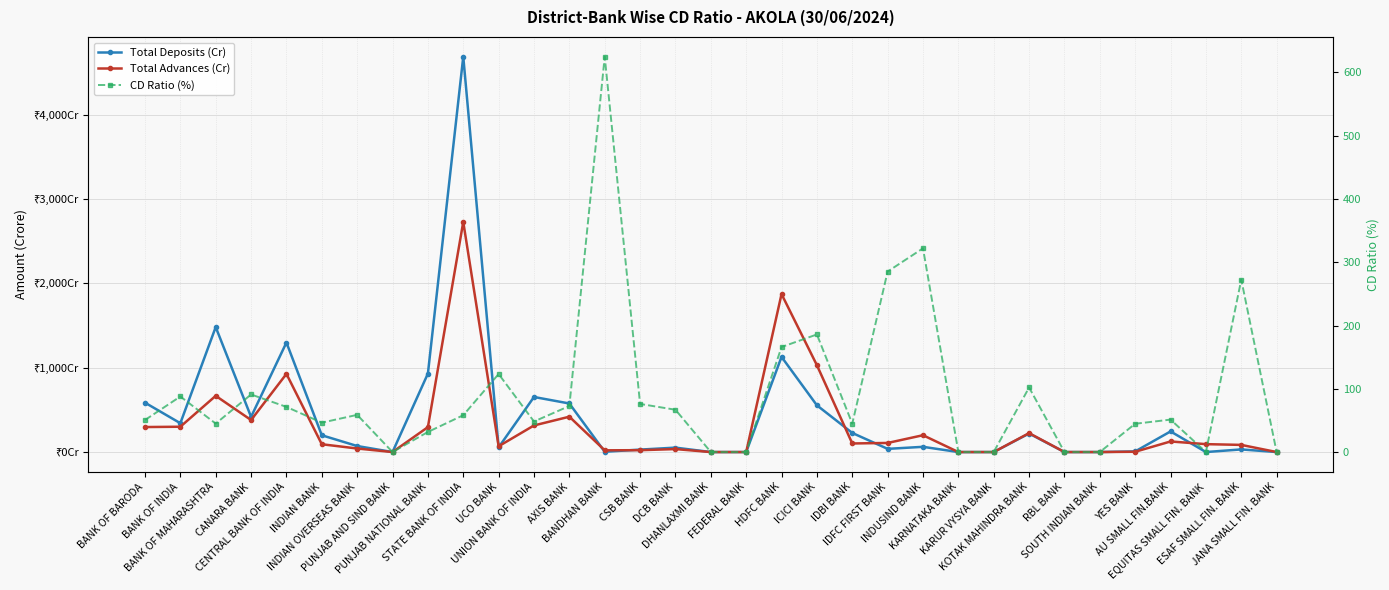

Where is the first local maximum for CD Ratio (%)?

BANK OF INDIA